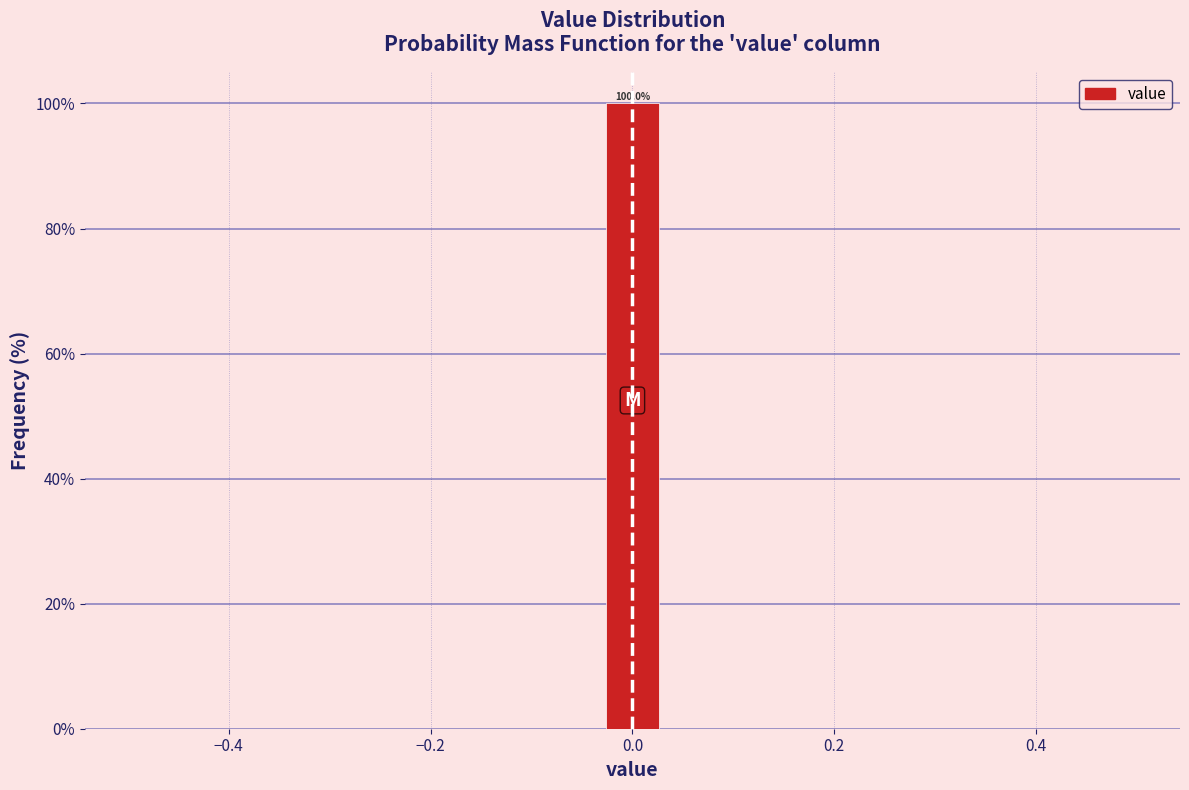

Read against the x-axis, roughly where is the centre of the tallest bar?

0.00